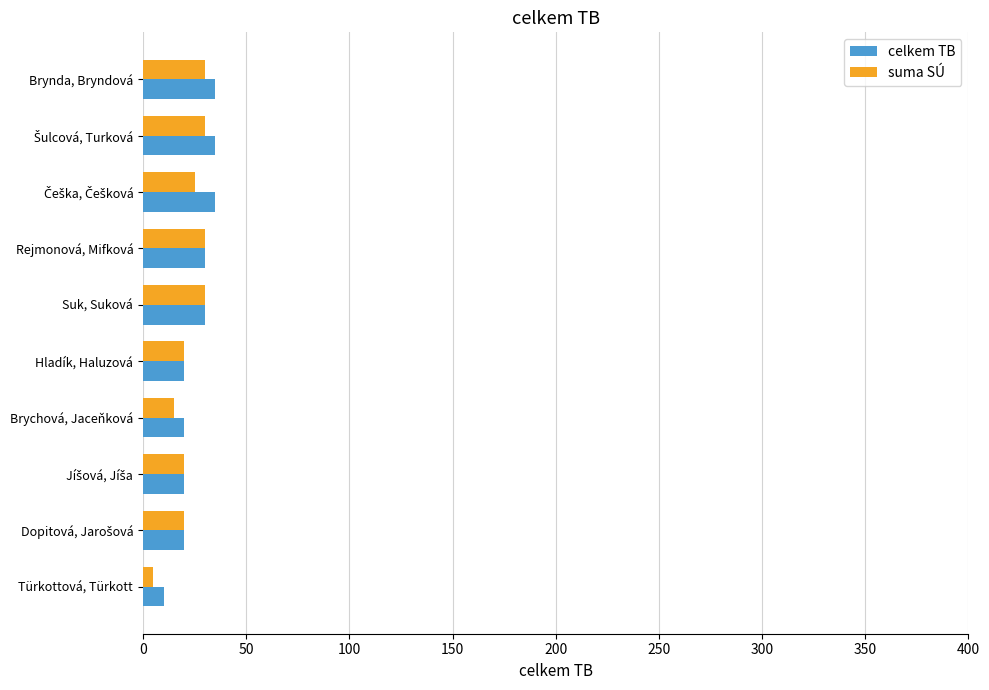

What is the total value across all series at Rejmonová, Mifková?

60